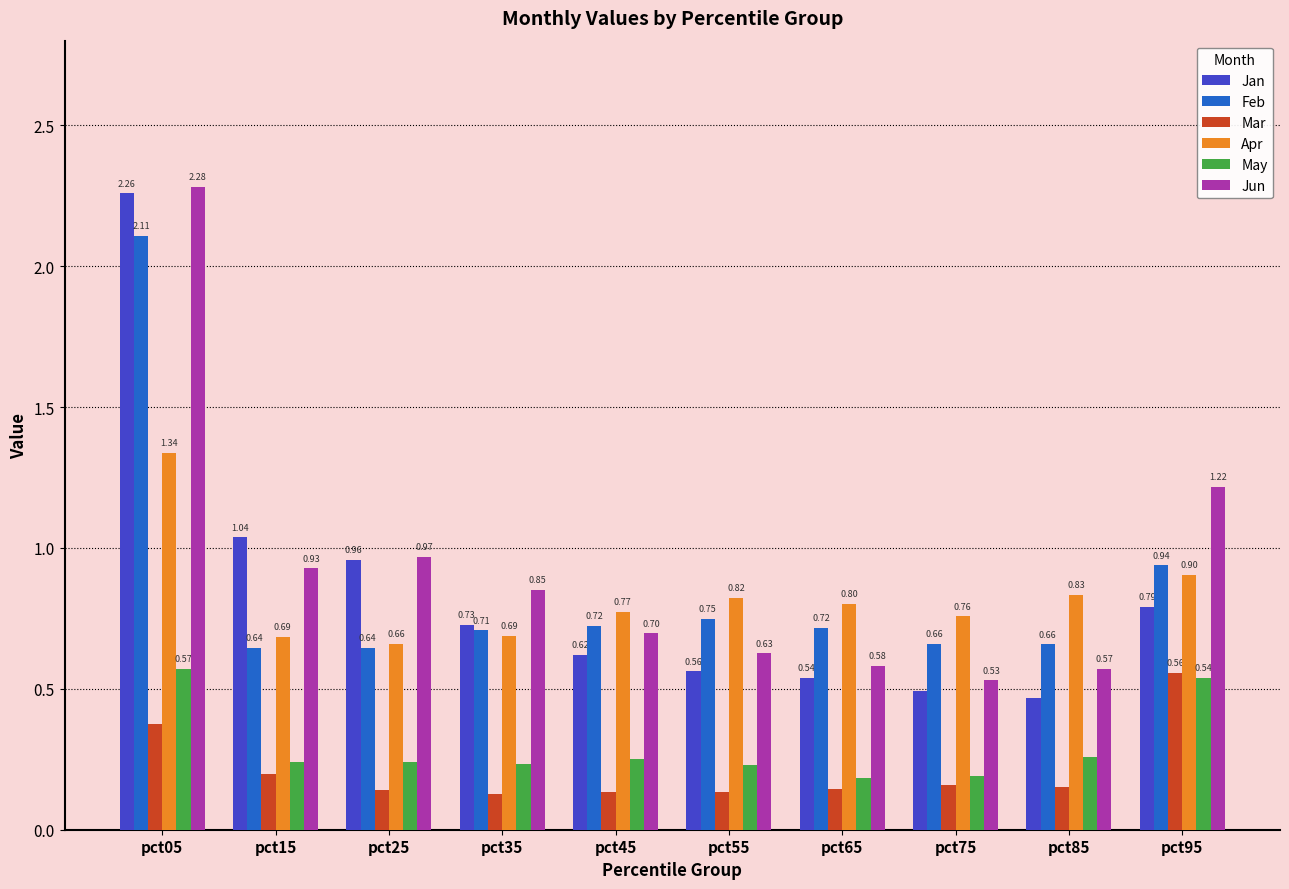

What is the difference between the maximum and minimum values in the Apr series?

0.7